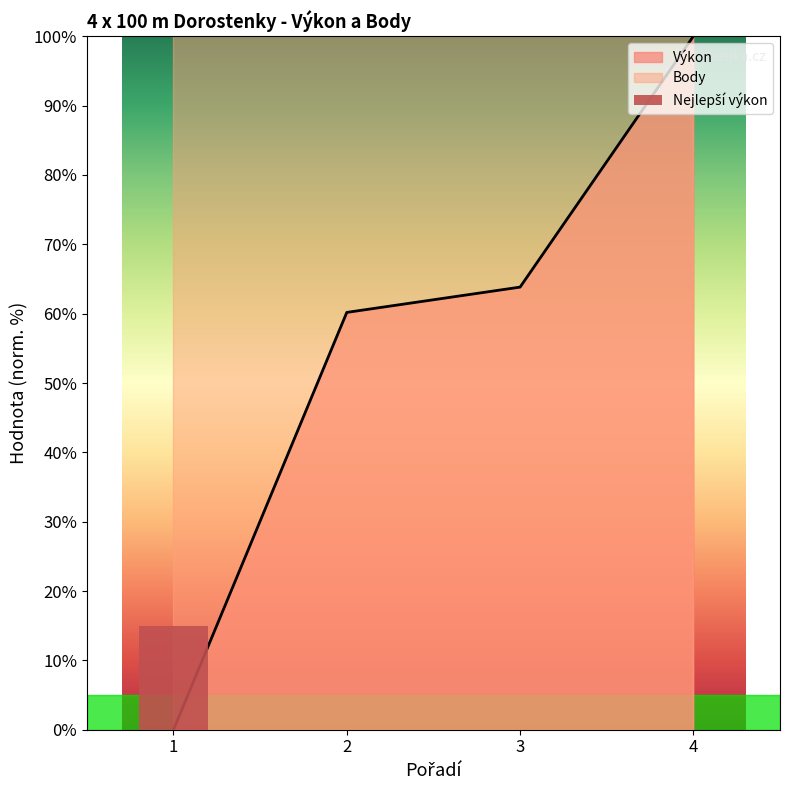

Which series has the largest range (max minus min)?

Body